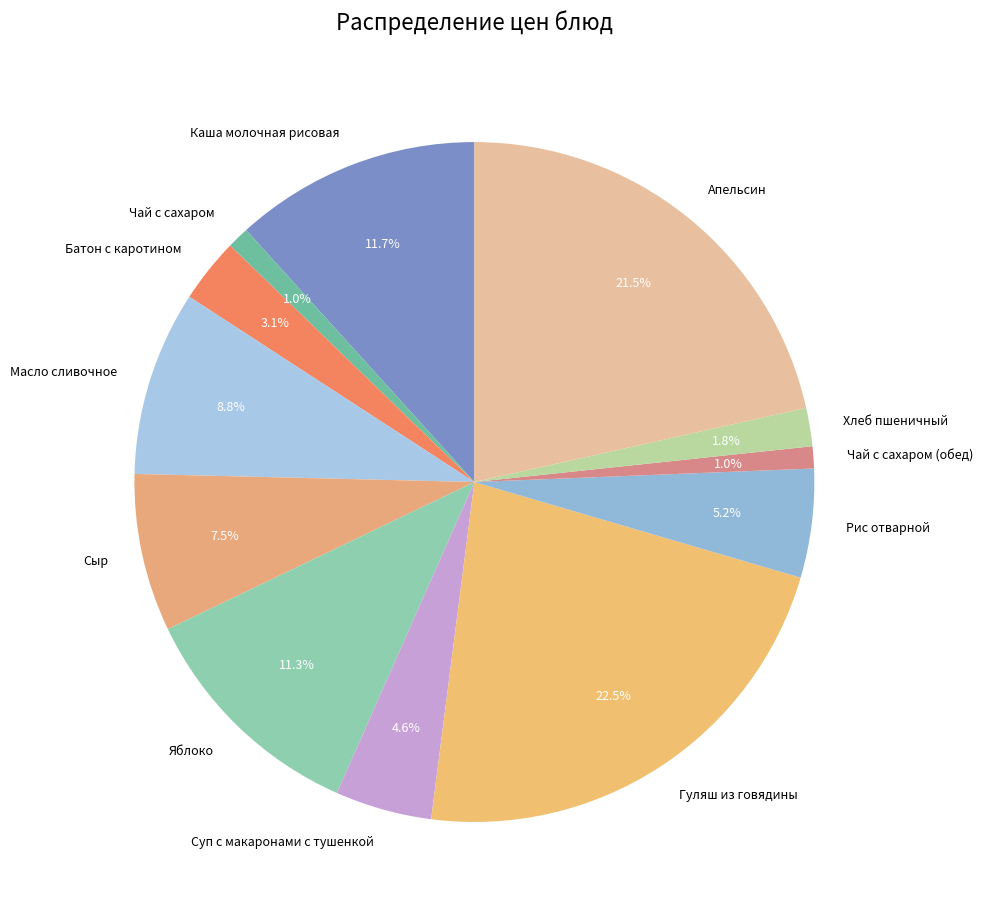

What is the largest slice in the pie chart?

Гуляш из говядины